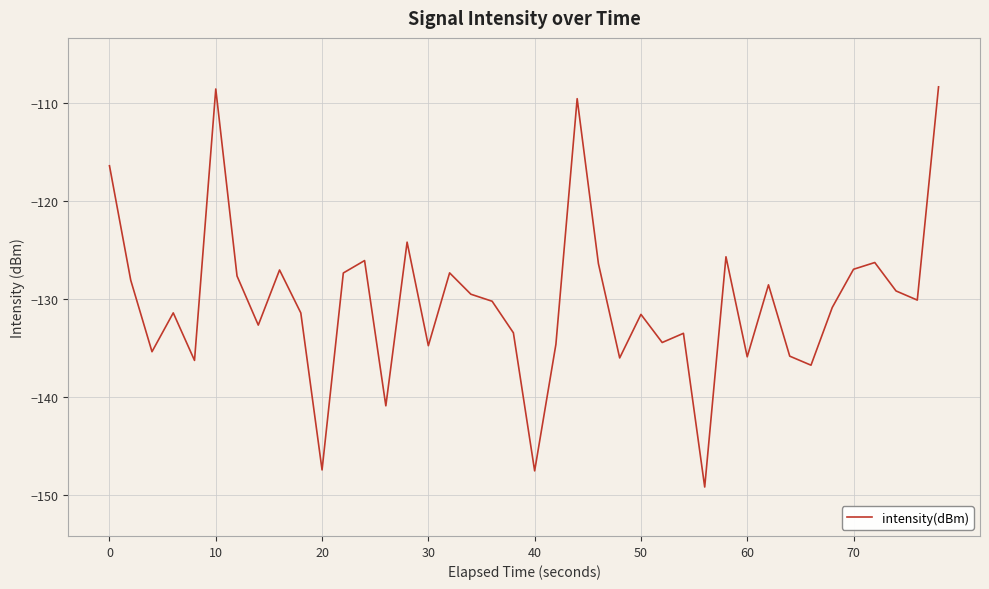

How many lines are shown in the chart?

1